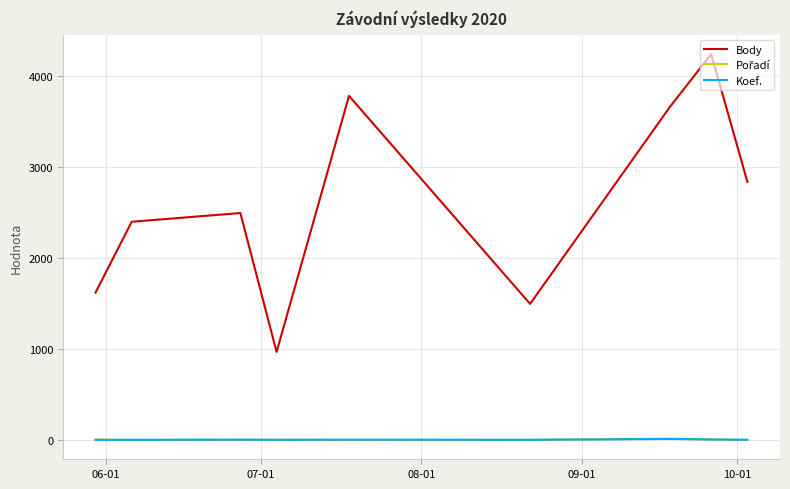

What is the greatest value displayed?

4243